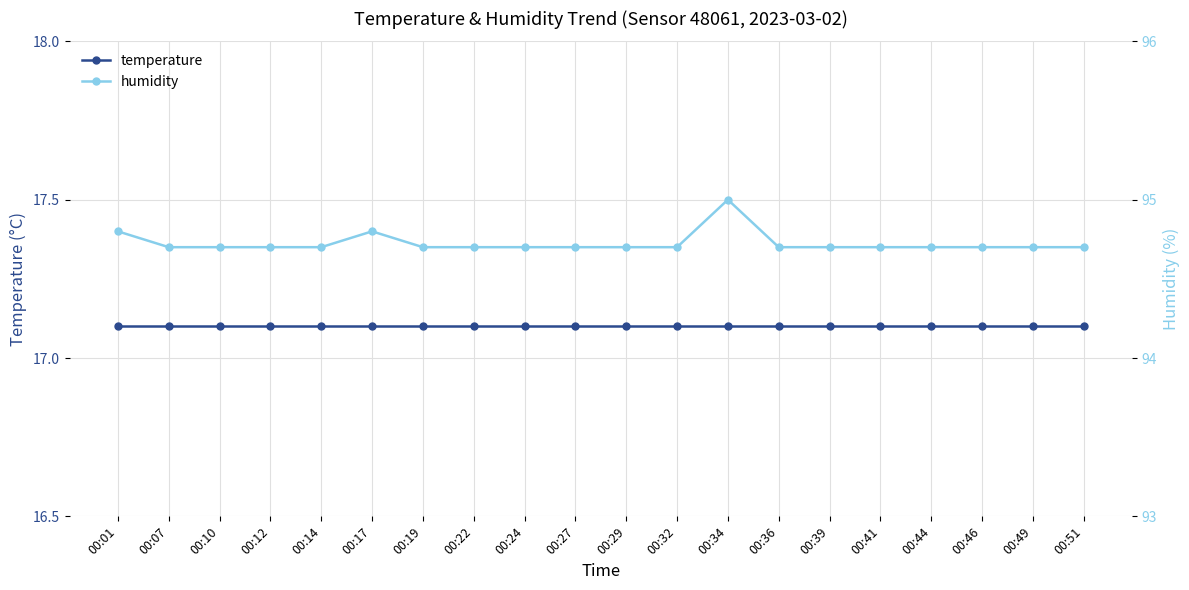

Is this an area chart (filled region under the line)?

No